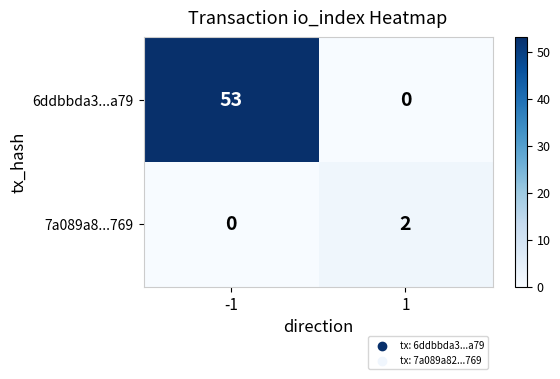

At which category does the chart reach its peak across all series?

-1